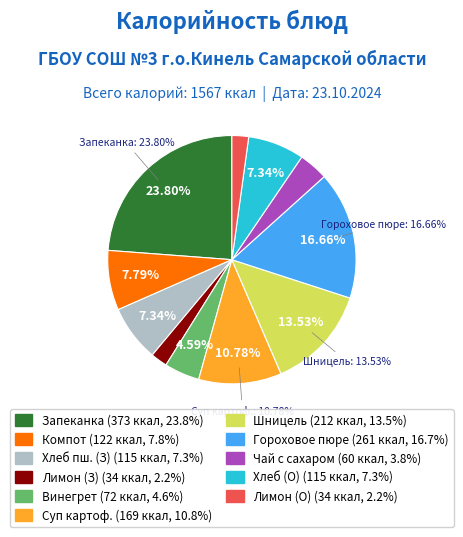

Does Шницель мясной account for over 50% of the chart?

No